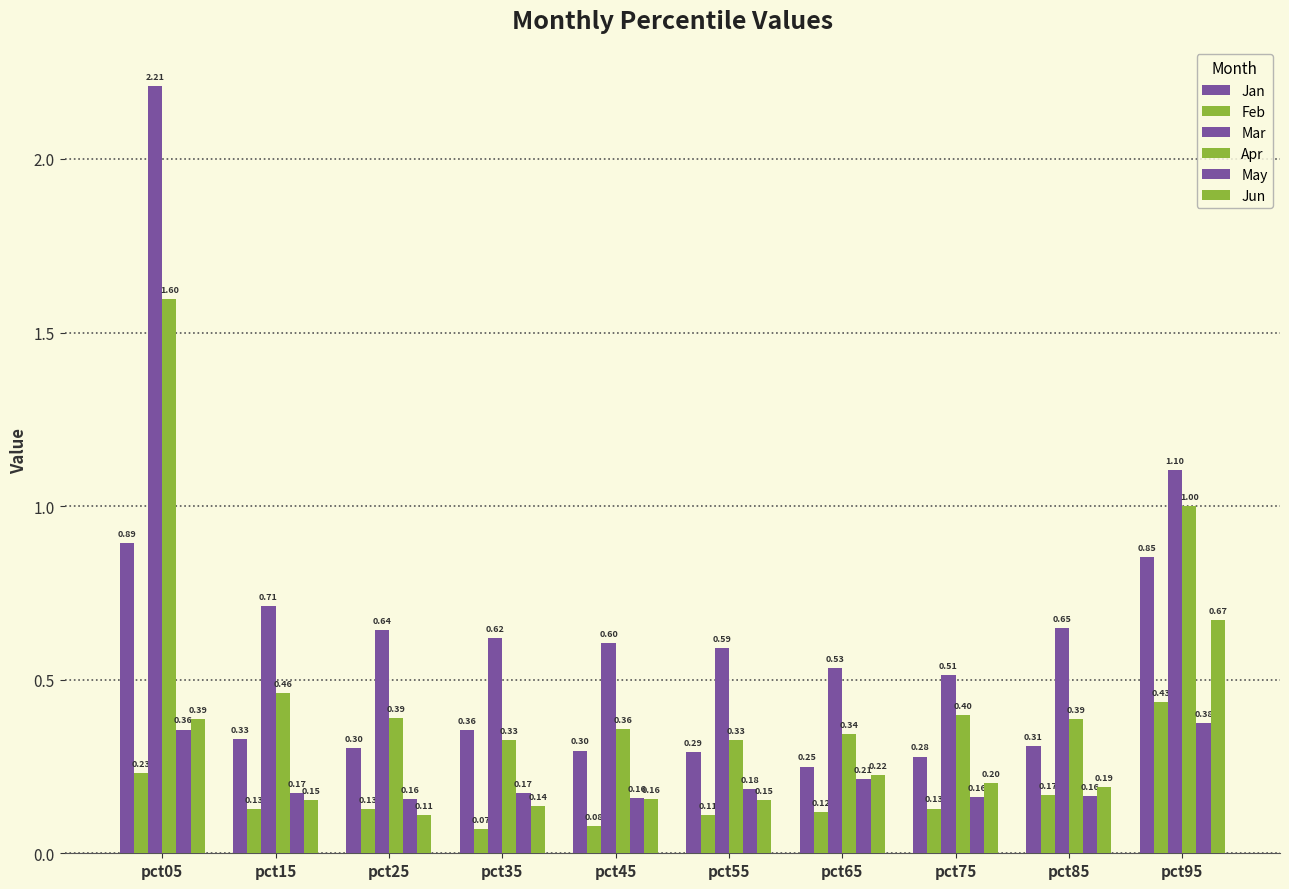

How many bars are there in each group?

6